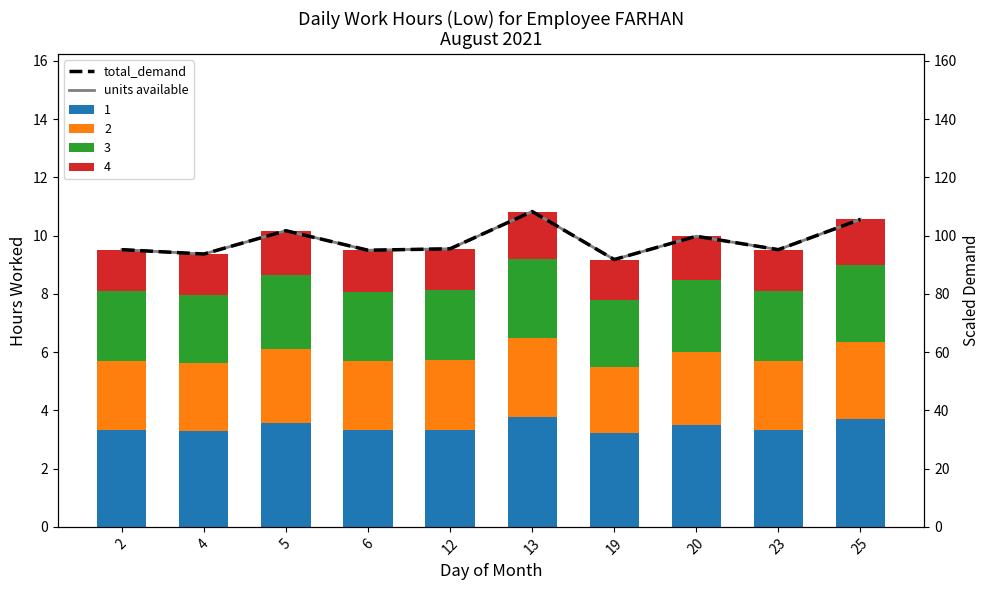

At which category is the sum across all series the highest?

13